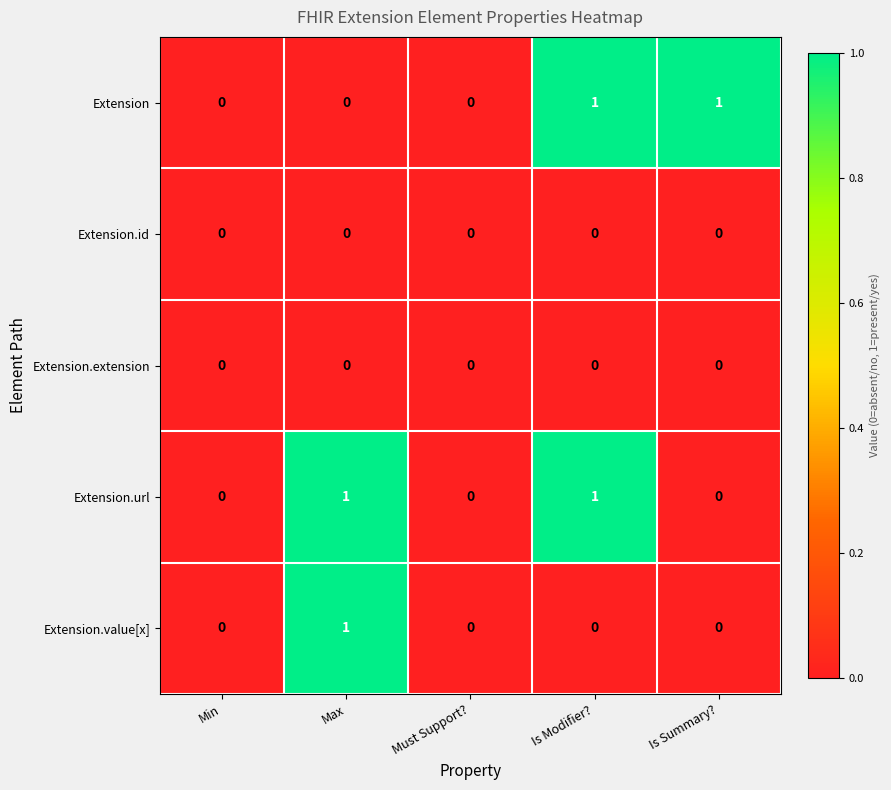

What is the difference between the highest and lowest values at Is Summary??

1